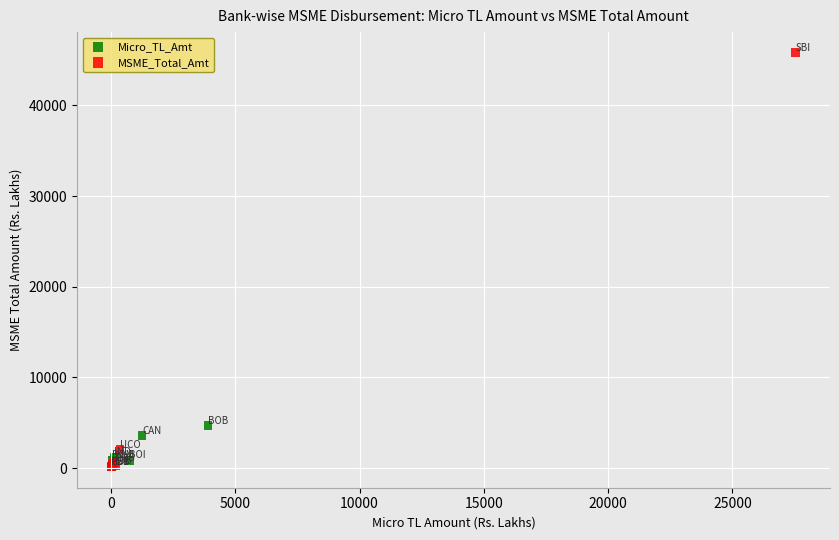

Which series has the largest Y range (max minus min)?

MSME_Total_Amt